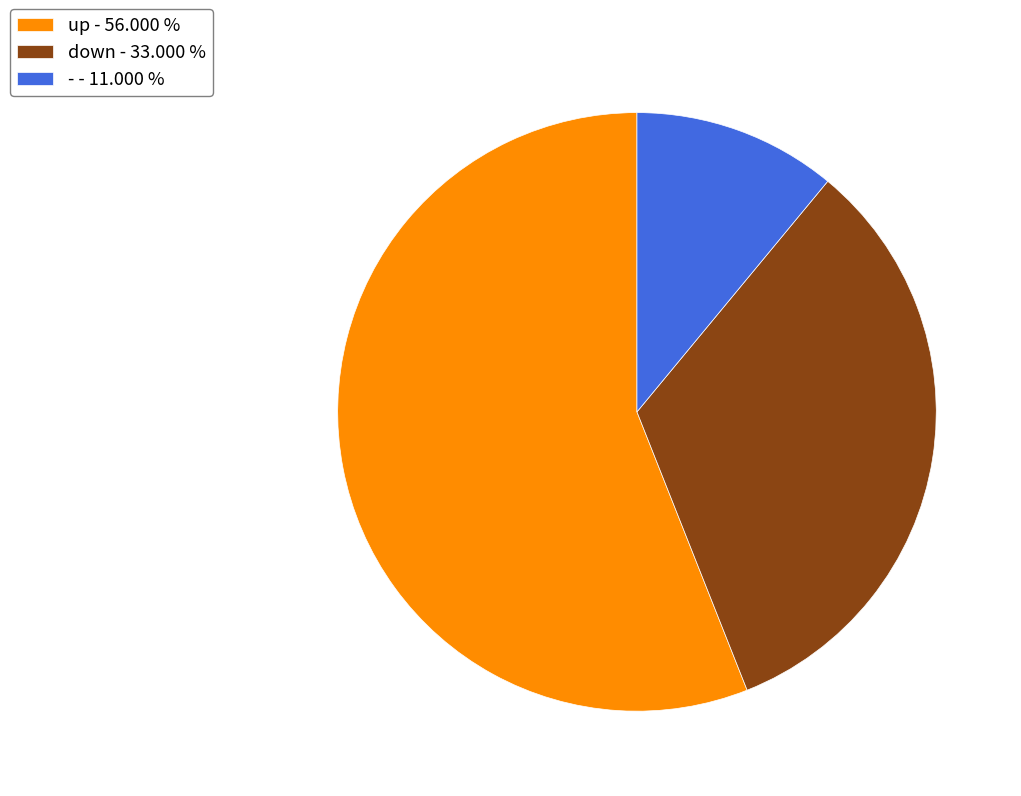

Which slice is the largest?

up